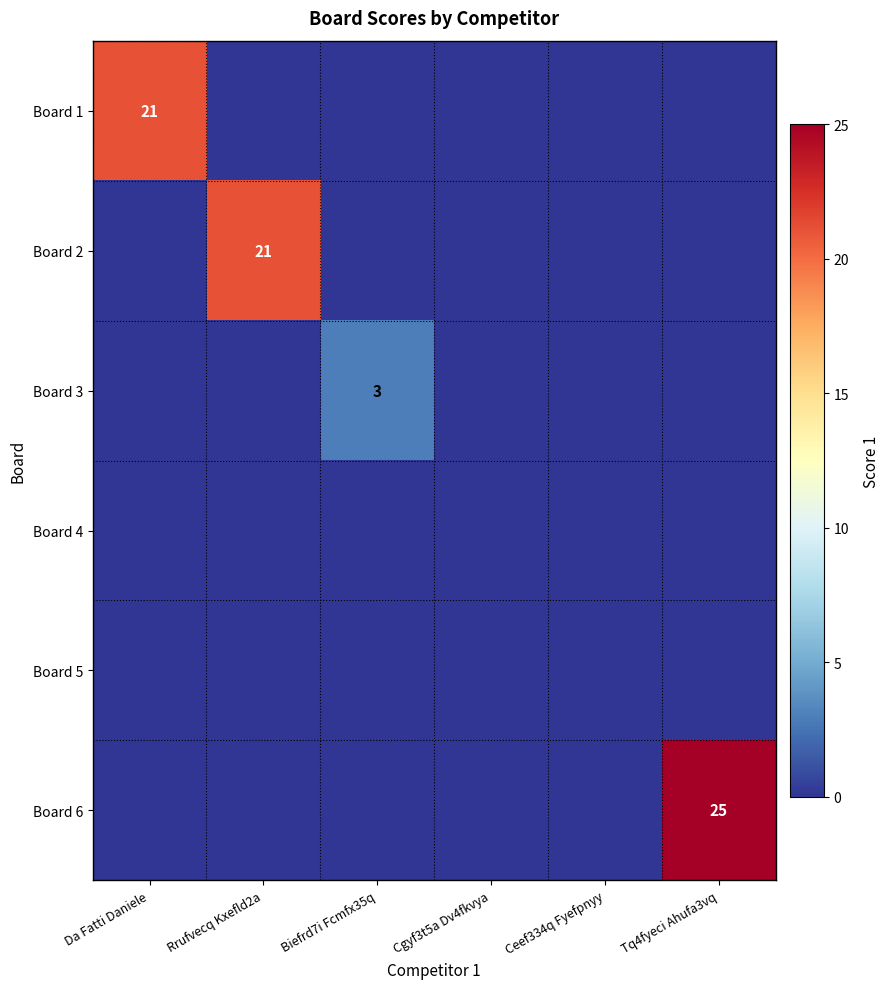

Is it true that Board 2 equals 21 at Rrufvecq Kxefld2a?

True